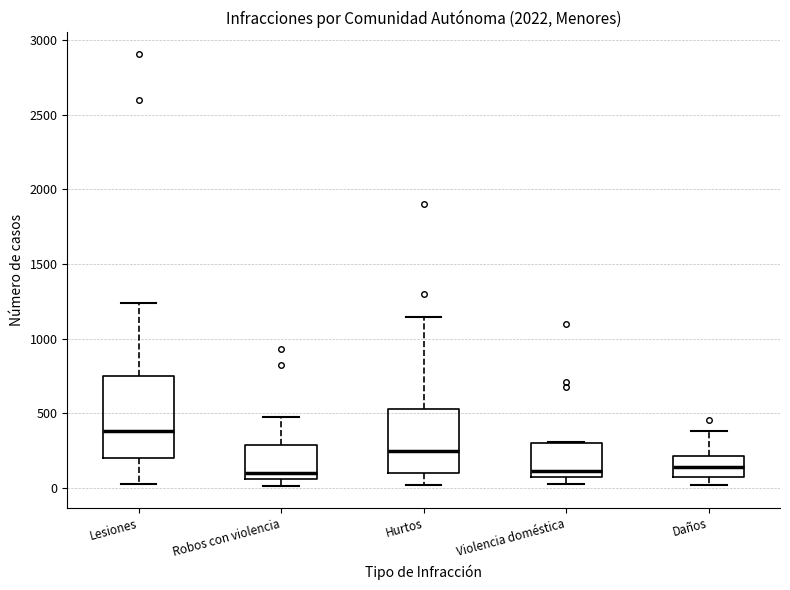

Which box is the tallest, from its lower edge to its upper edge?

Lesiones